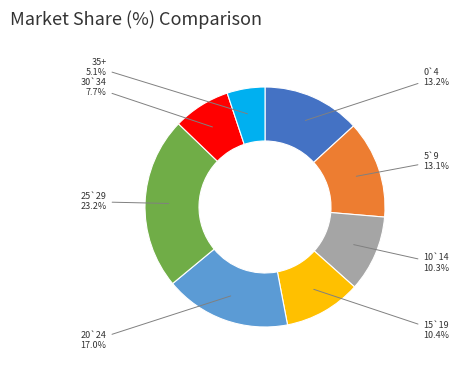

Is there a majority slice in this chart?

No